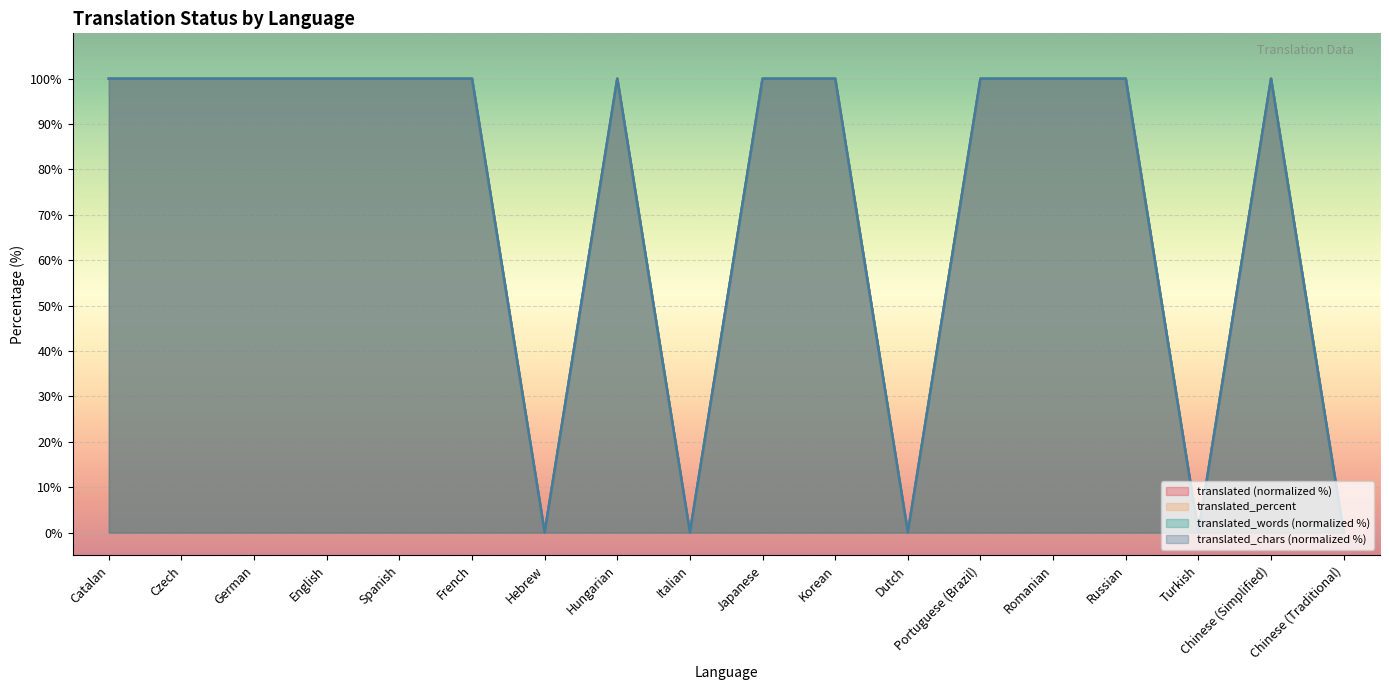

How many values in translated_chars are above zero?

13